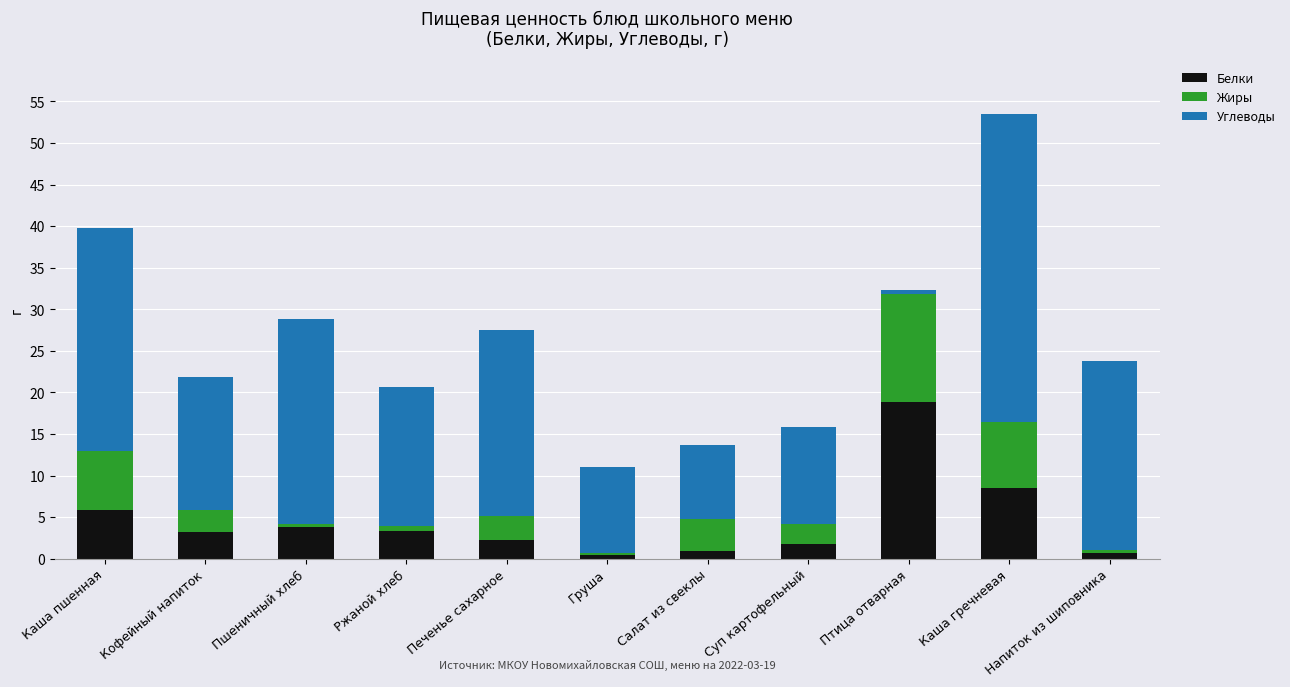

The Белки series shows 3.3 at Ржаной хлеб. True or false?

True